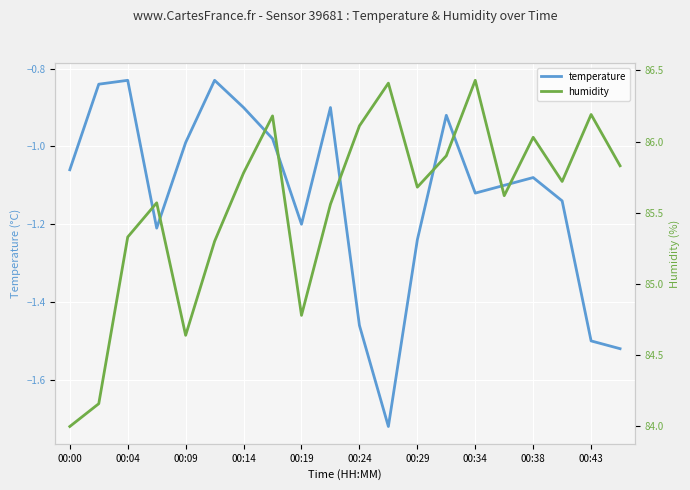

The temperature series shows -0.6 at 00:24. True or false?

False